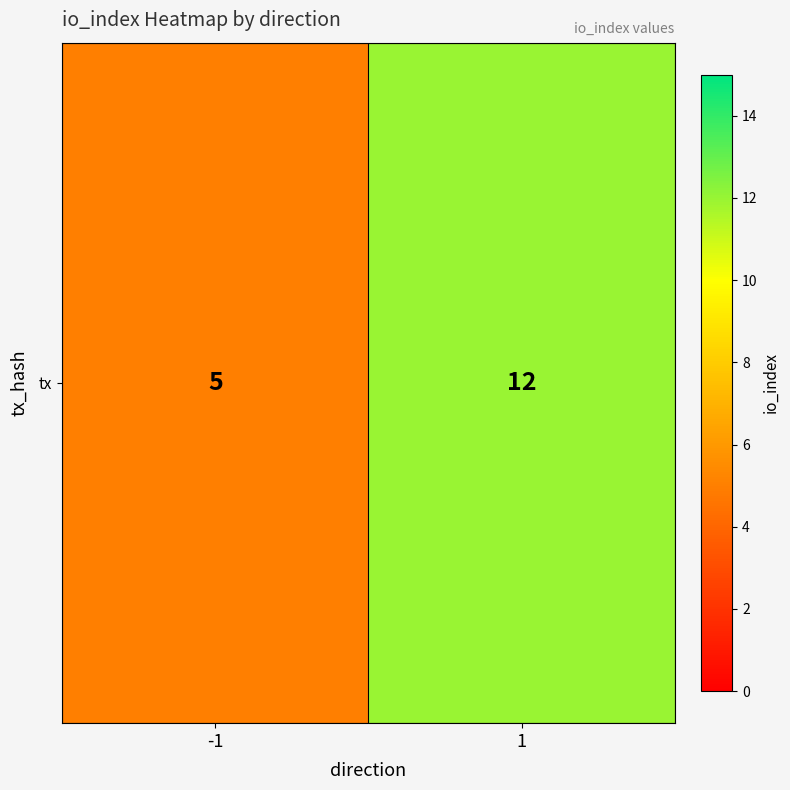

True or false: the data shows 12 at 1.

True